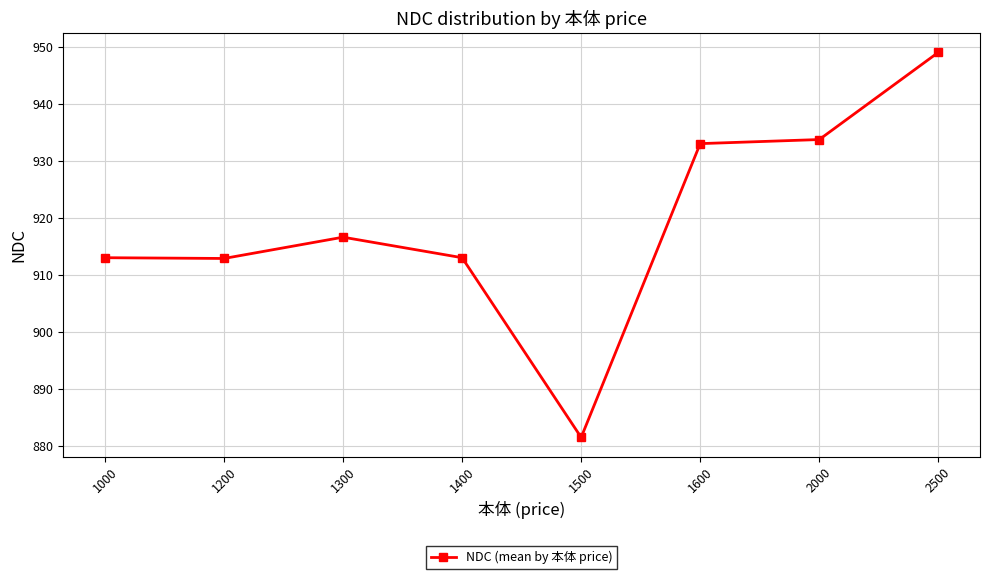

At which category does the chart reach its minimum across all series?

1500